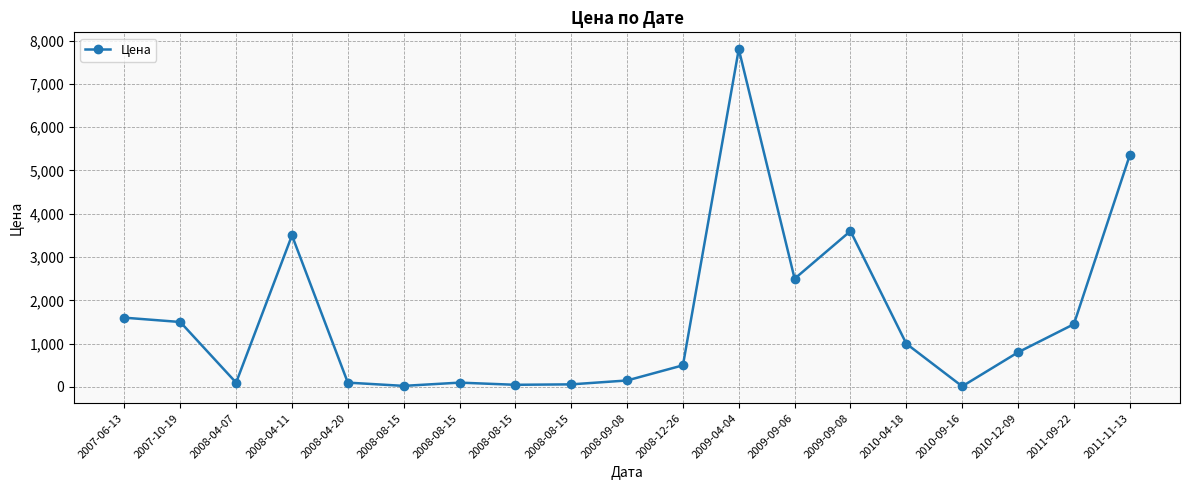

Where does the data first go above 800?

2007-06-13